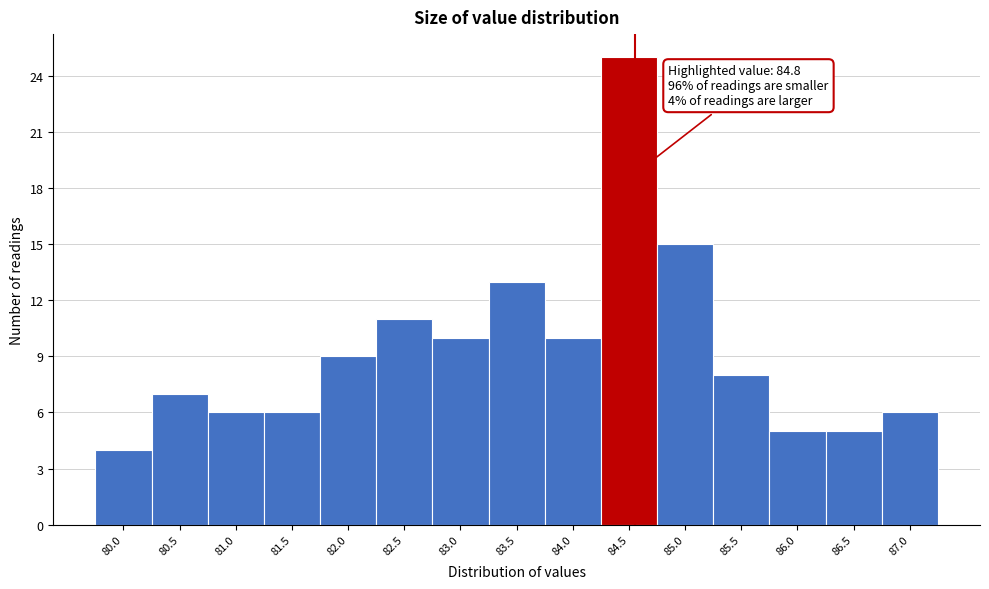

Reading left to right, extract all data points from this chart.

4	7	6	6	9	11	10	13	10	25	15	8	5	5	6